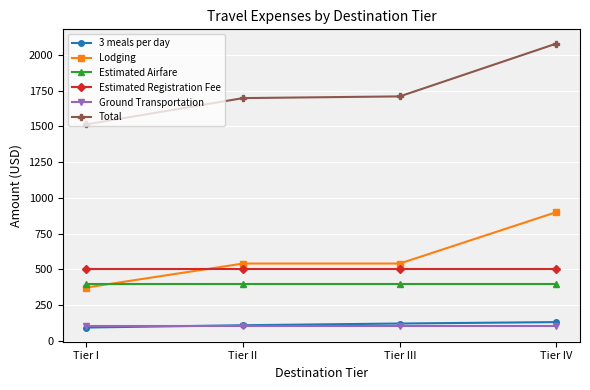

Rank the series at Tier IV from highest to lowest value.

Total, Lodging, Estimated Registration Fee, Estimated Airfare, 3 meals per day, Ground Transportation